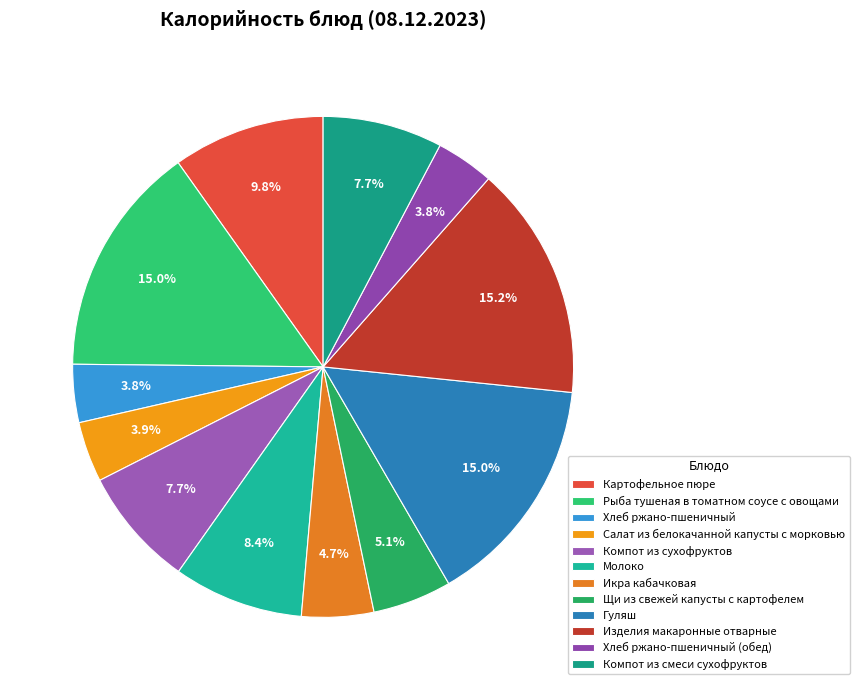

Which slice is the largest?

Изделия макаронные отварные